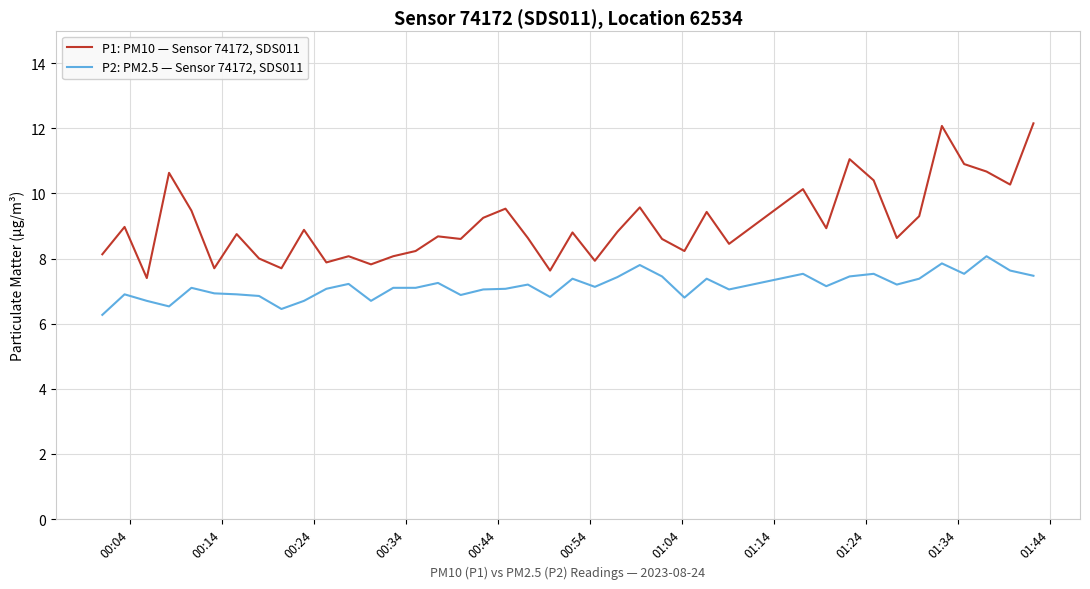

True or false: P2: PM2.5 — Sensor 74172, SDS011 and P1: PM10 — Sensor 74172, SDS011 cross at least once.

False